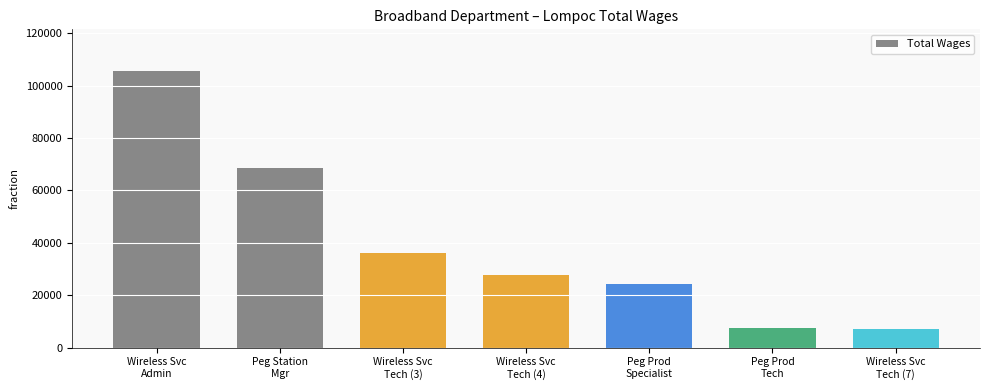

Is it true that the value at Wireless Svc
Admin is 175380?

False